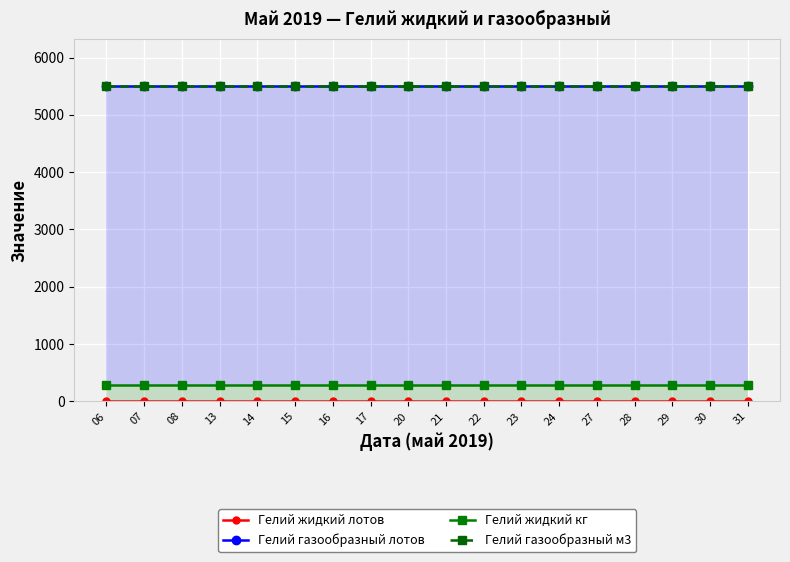

Which category has the lowest value in the Гелий газообразный м3 series?

06